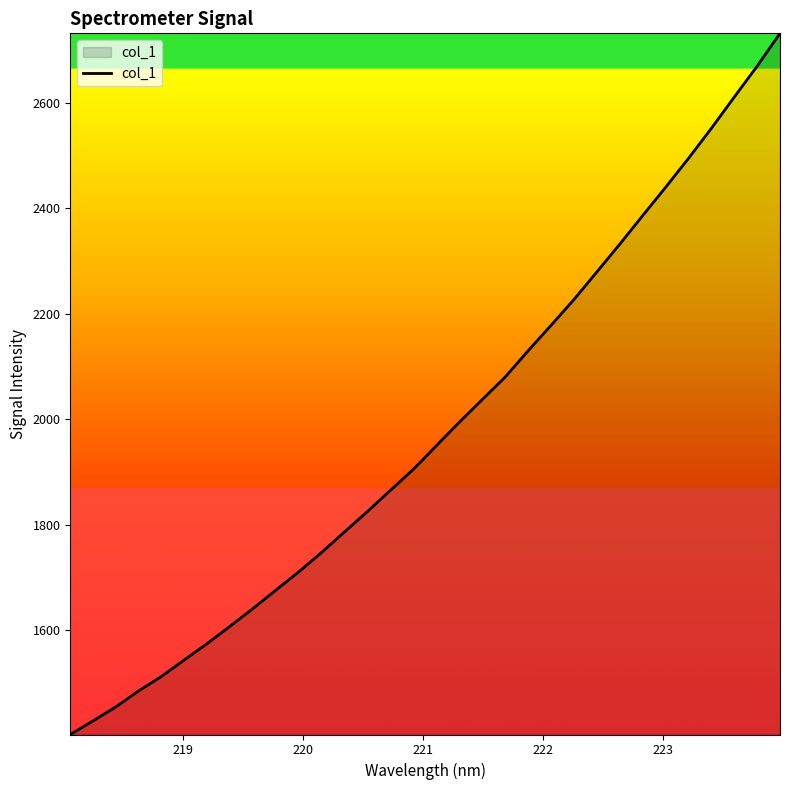

What is the difference between the maximum and minimum values?

1330.1